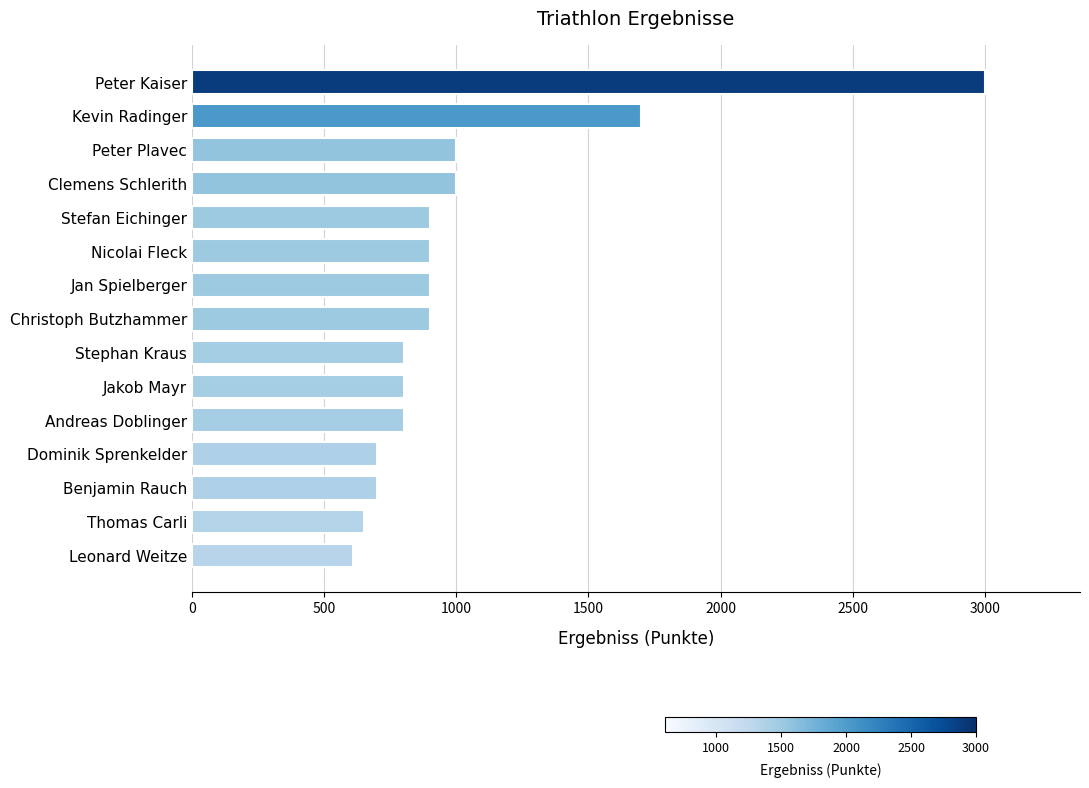

Reading bottom to top, what are all the values shown in this chart?

Leonard Weitze=610	Thomas Carli=650	Benjamin Rauch=700	Dominik Sprenkelder=700	Andreas Doblinger=800	Jakob Mayr=800	Stephan Kraus=800	Christoph Butzhammer=900	Jan Spielberger=900	Nicolai Fleck=900	Stefan Eichinger=900	Clemens Schlerith=1000	Peter Plavec=1000	Kevin Radinger=1700	Peter Kaiser=3000